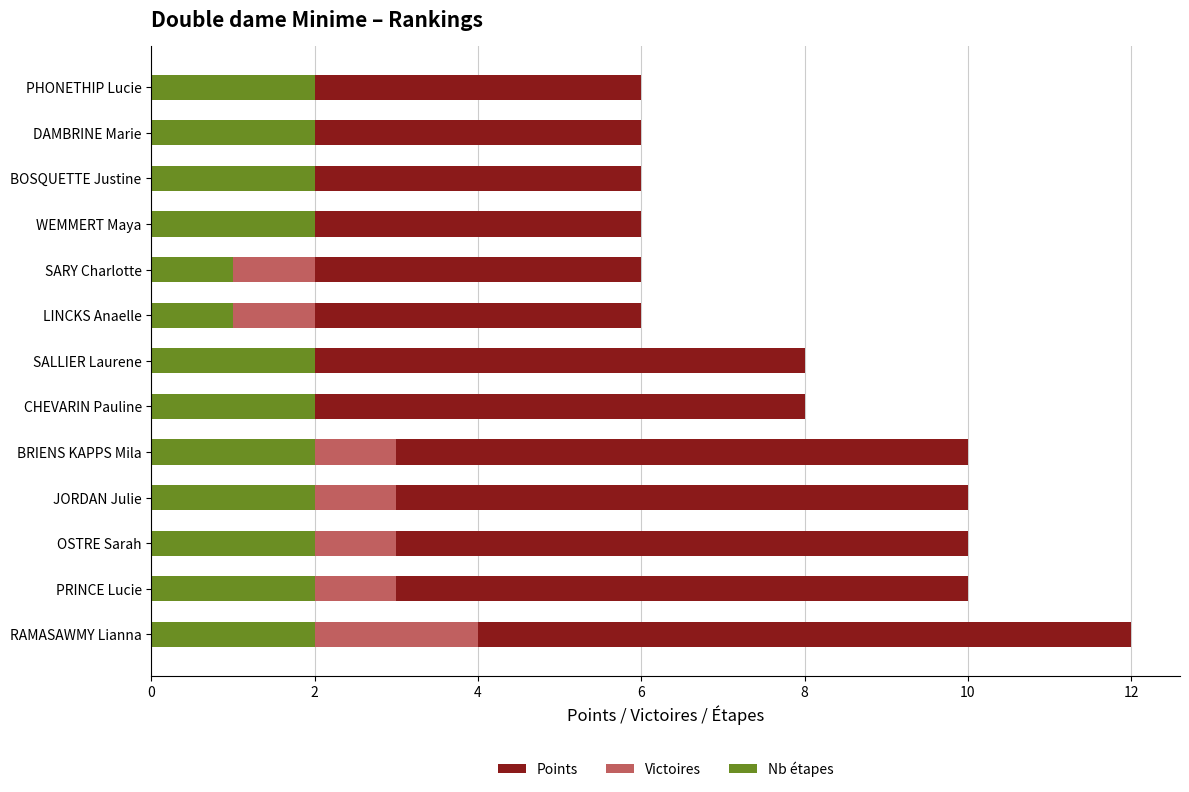

What is the difference between the highest and lowest values at OSTRE Sarah?

8